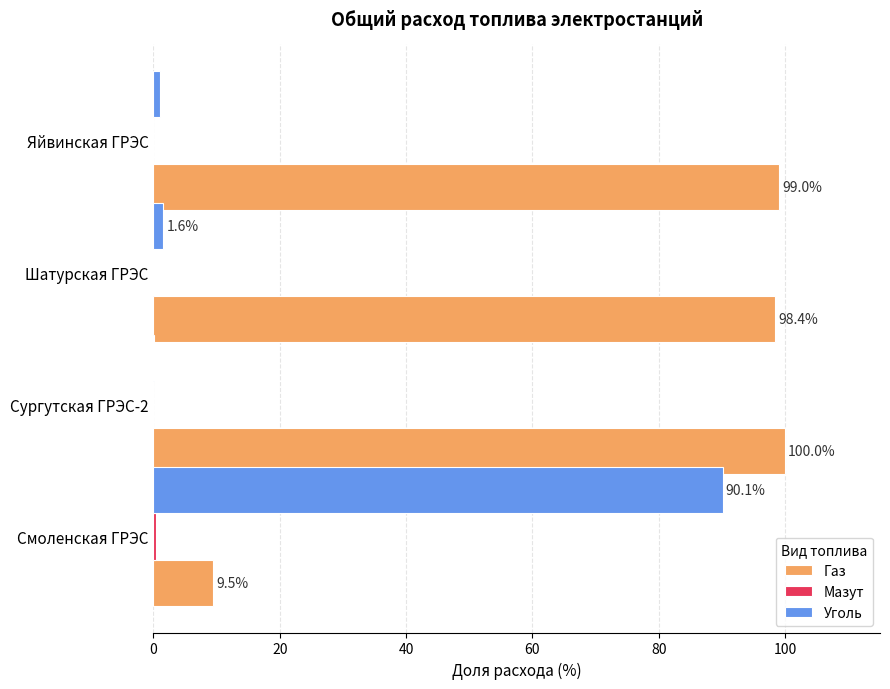

Is it true that Уголь equals 1.6 at Шатурская ГРЭС?

True